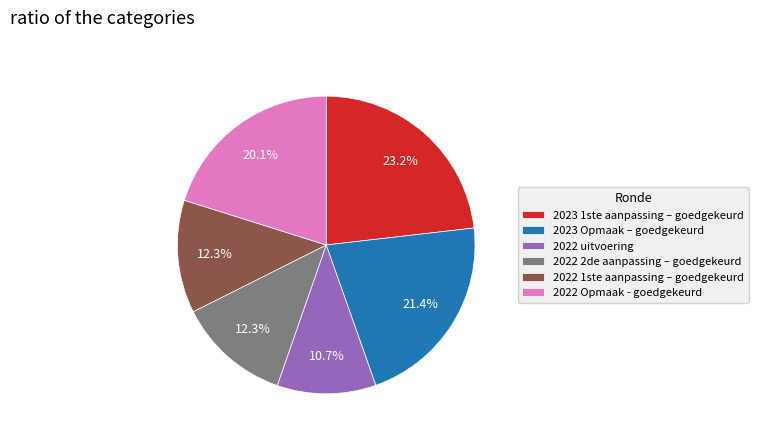

True or false: 2022 2de aanpassing – goedgekeurd accounts for 18% of the total.

False